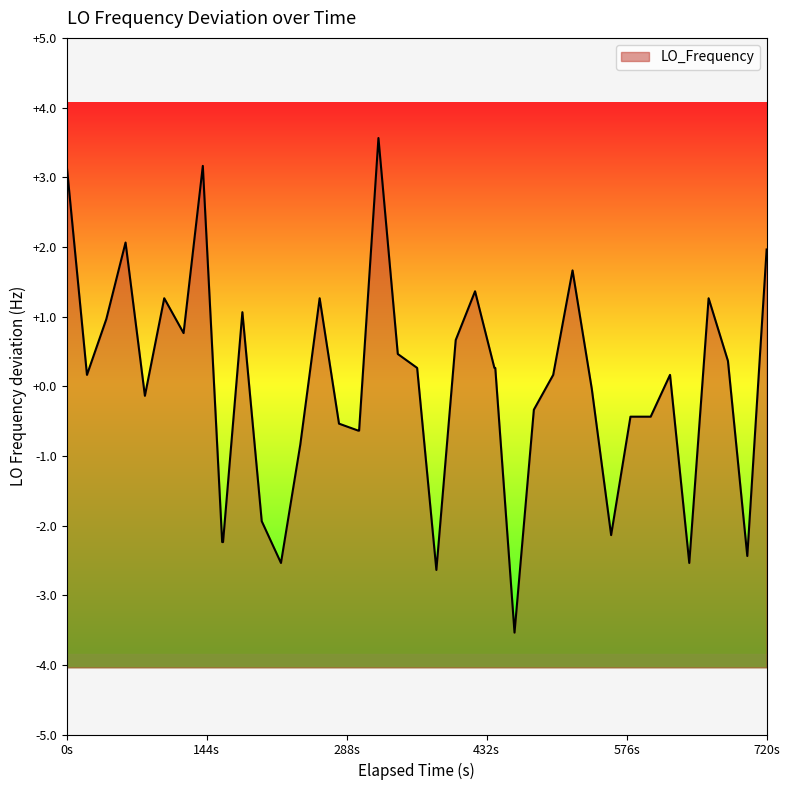

What is the maximum value shown in the chart?

3.6